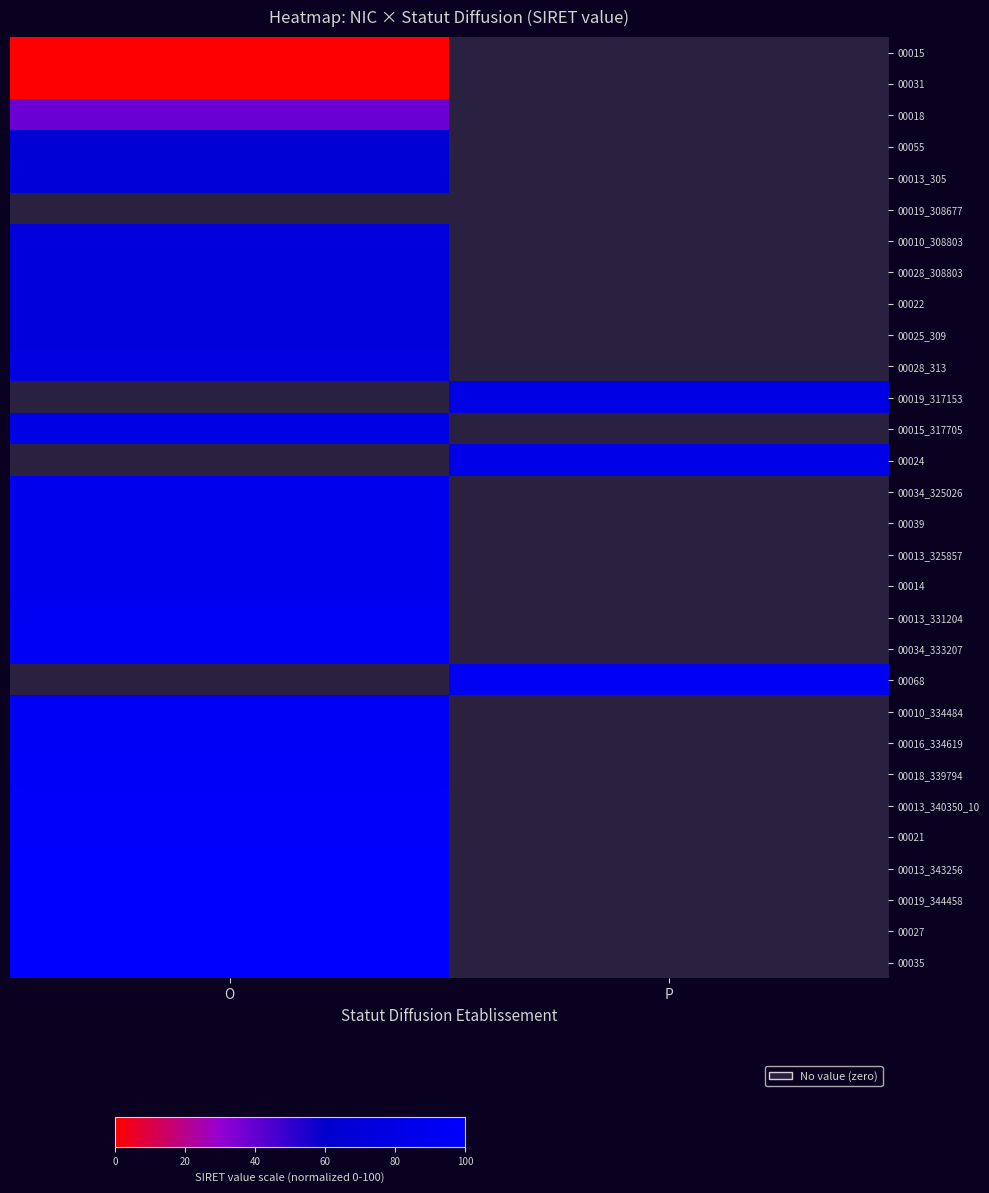

List the series in order of their peak value, highest first.

00035, 00027, 00019_344458, 00013_343256, 00021, 00013_340350_10, 00018_339794, 00016_334619, 00034_333207, 00068, 00010_334484, 00013_331204, 00014, 00013_325857, 00039, 00028_313, 00019_317153, 00015_317705, 00024, 00034_325026, 00025_309, 00022, 00028_308803, 00013_305, 00019_308677, 00010_308803, 00055, 00018, 00031, 00015